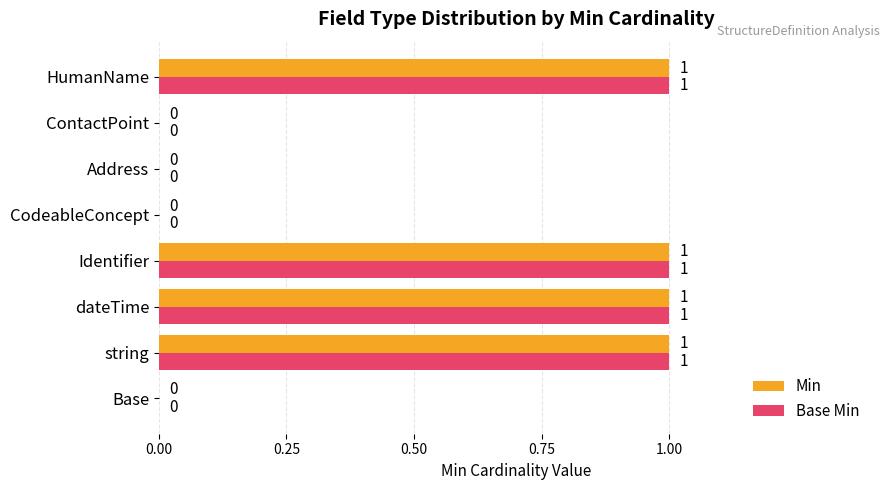

The Min series shows 0 at CodeableConcept. True or false?

True